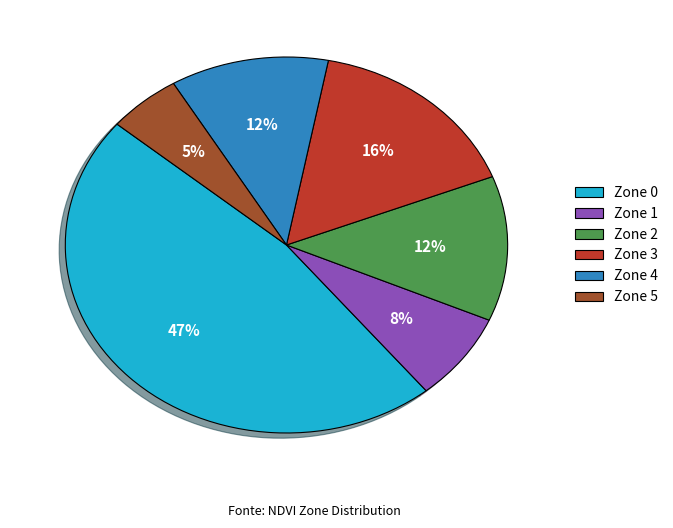

Is the sum of Zone 5 and Zone 0 greater than half?

Yes